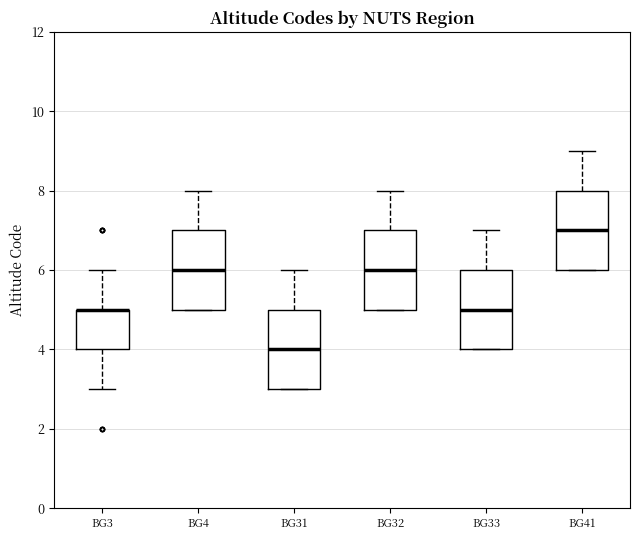

Where does the median line of the box for BG33 sit on the y-axis? The values are not printed on the chart, so give them approximately, as read against the axis.

5